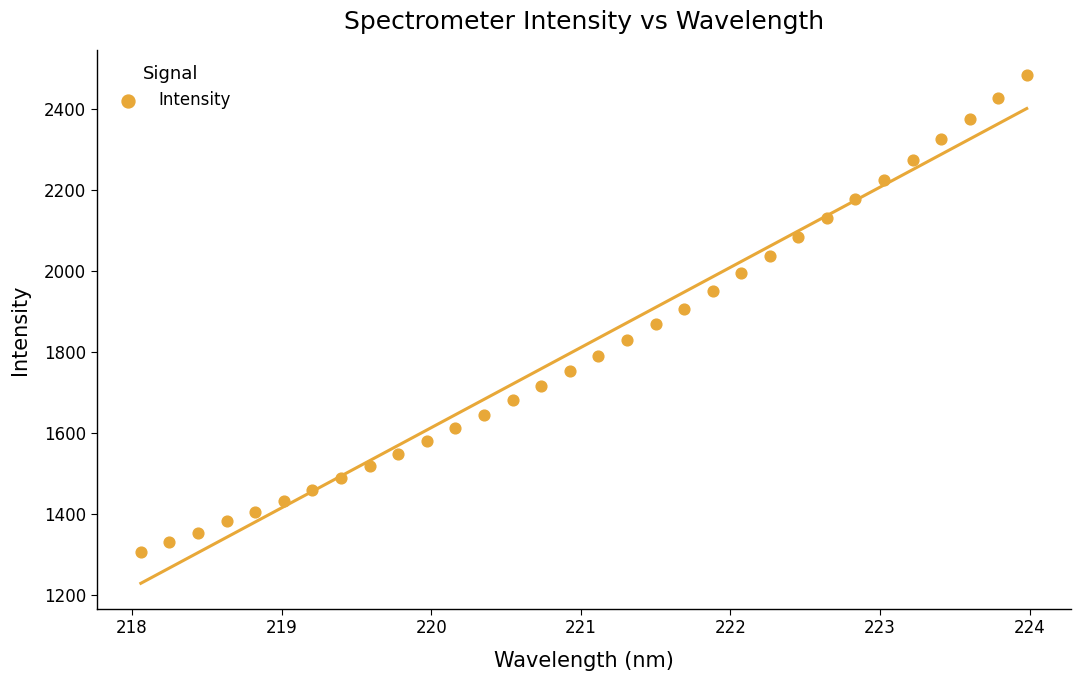

What is the range of X values (max minus min)?

5.9